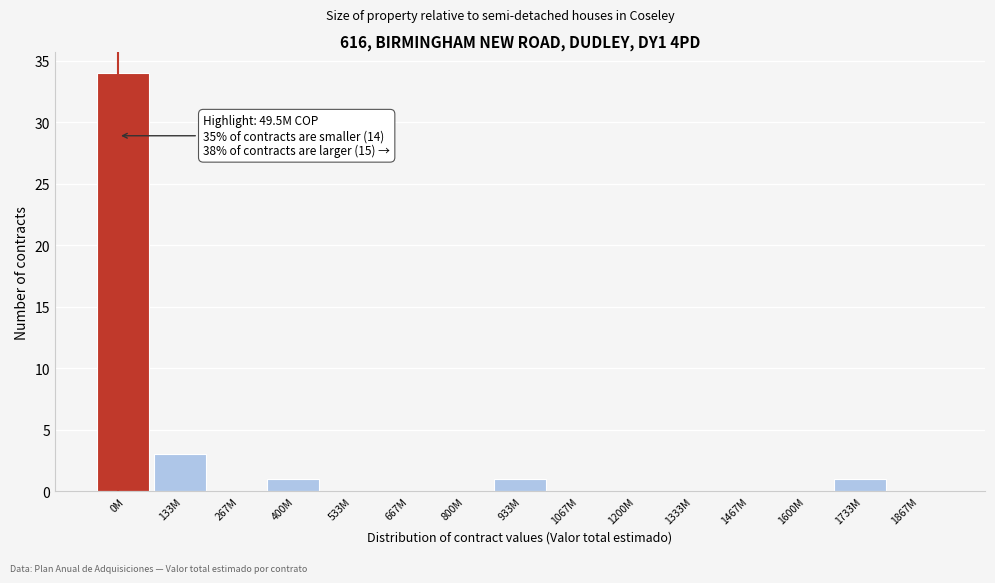

Reading right to left, list all the values displayed in this chart.

1867M=0	1733M=1	1600M=0	1467M=0	1333M=0	1200M=0	1067M=0	933M=1	800M=0	667M=0	533M=0	400M=1	267M=0	133M=3	0M=34